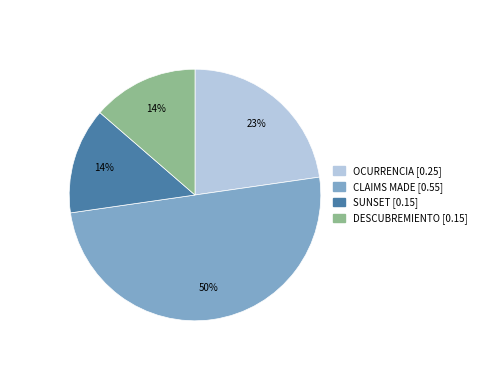

To the nearest percent, what is the average slice percentage?

25%